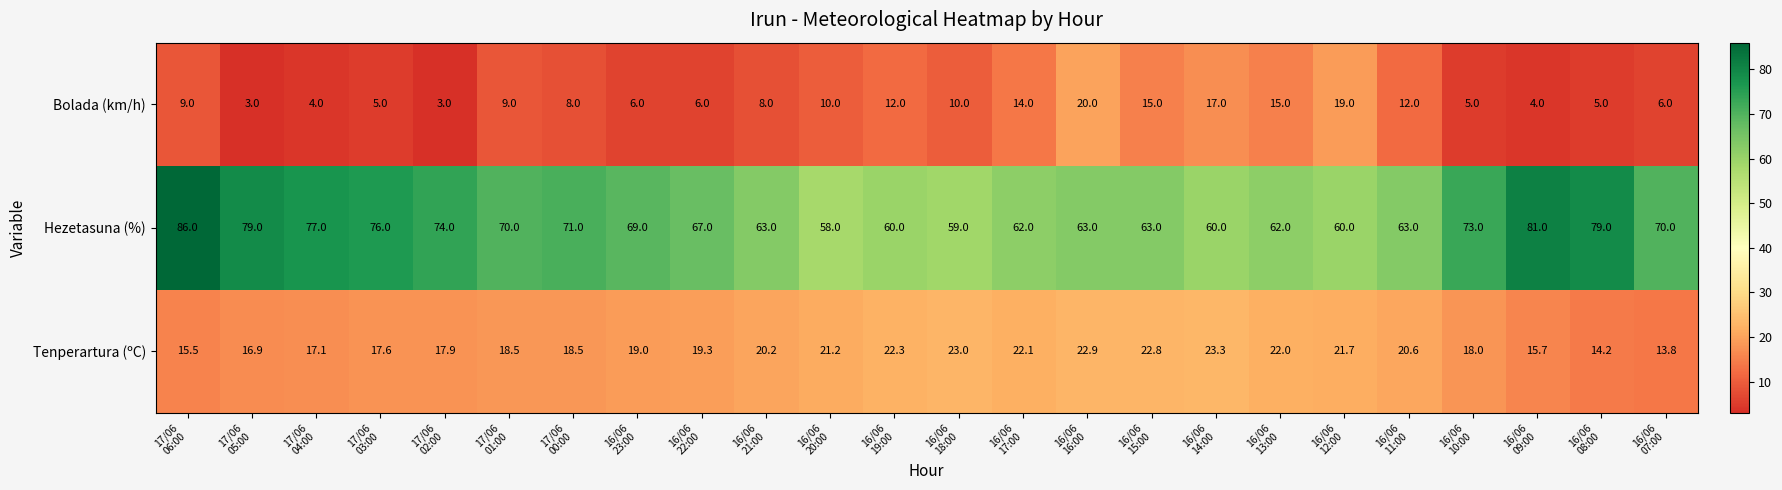

What is the minimum value shown in the chart?

3.0